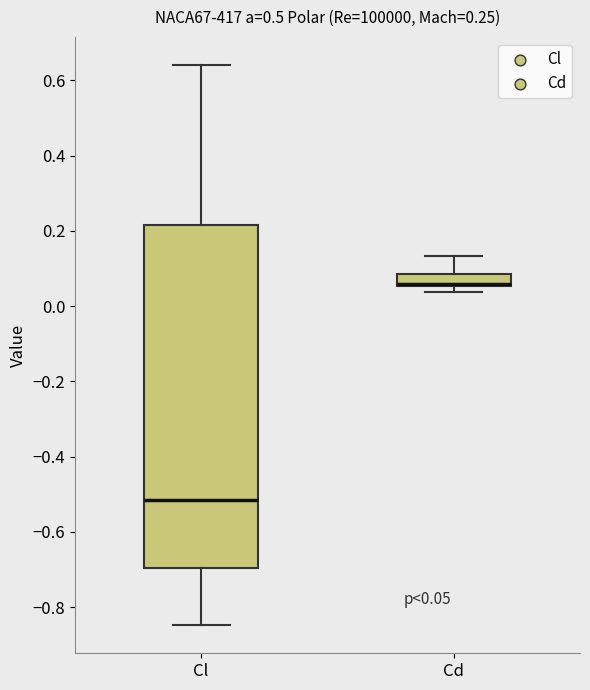

Which box is the tallest, from its lower edge to its upper edge?

Cl